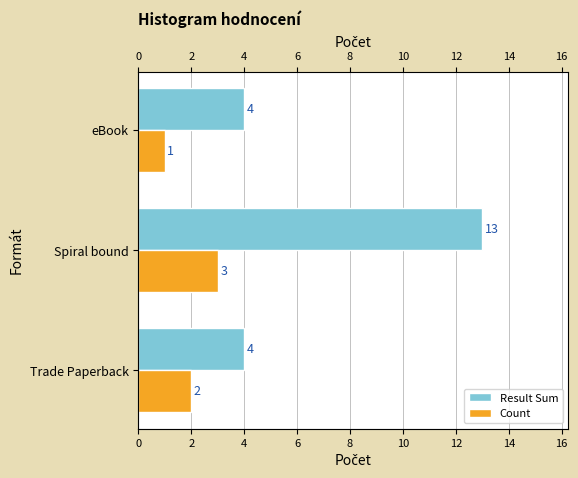

Read the Result Sum value at Trade Paperback.

4